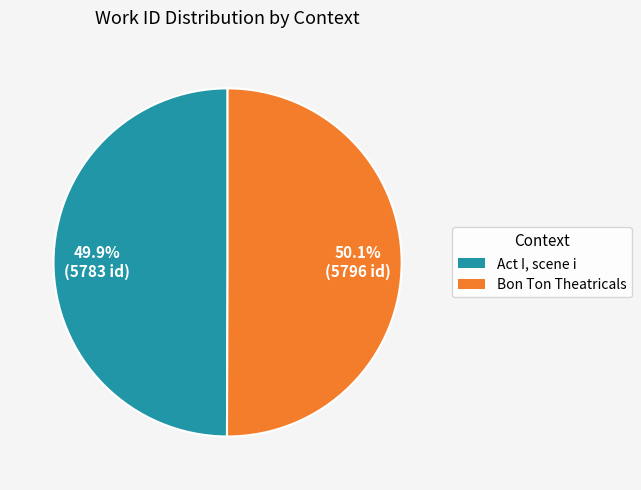

How many segments does this pie chart have?

2